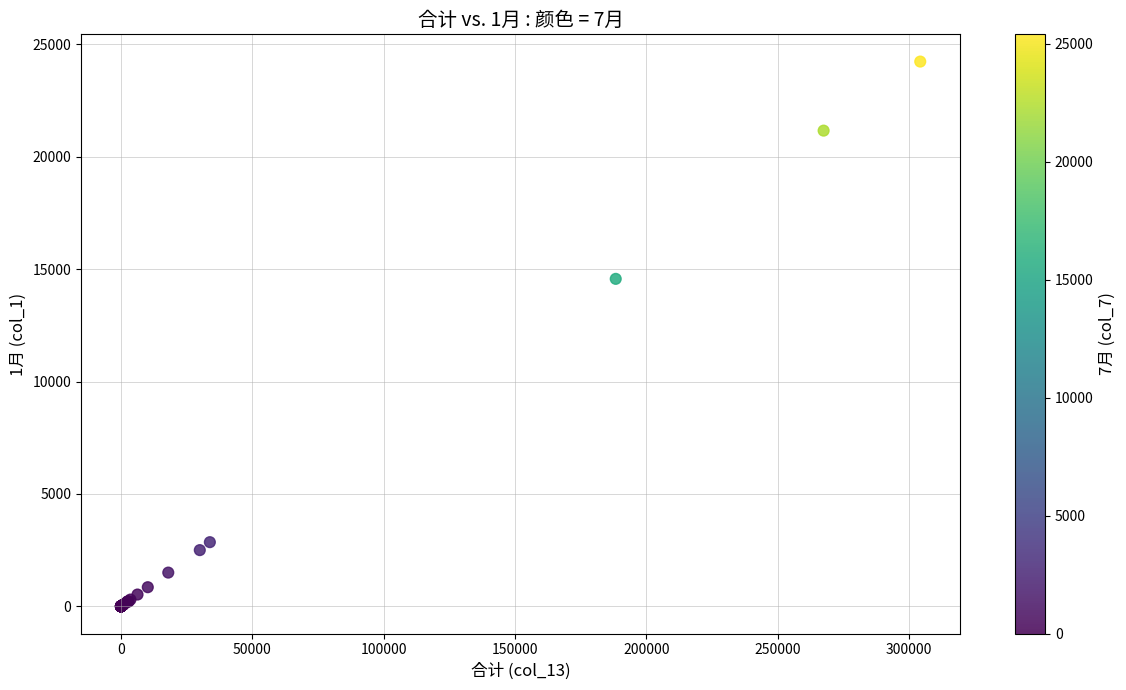

What Y value in the scatter plot is closest to 12115?

14566.0